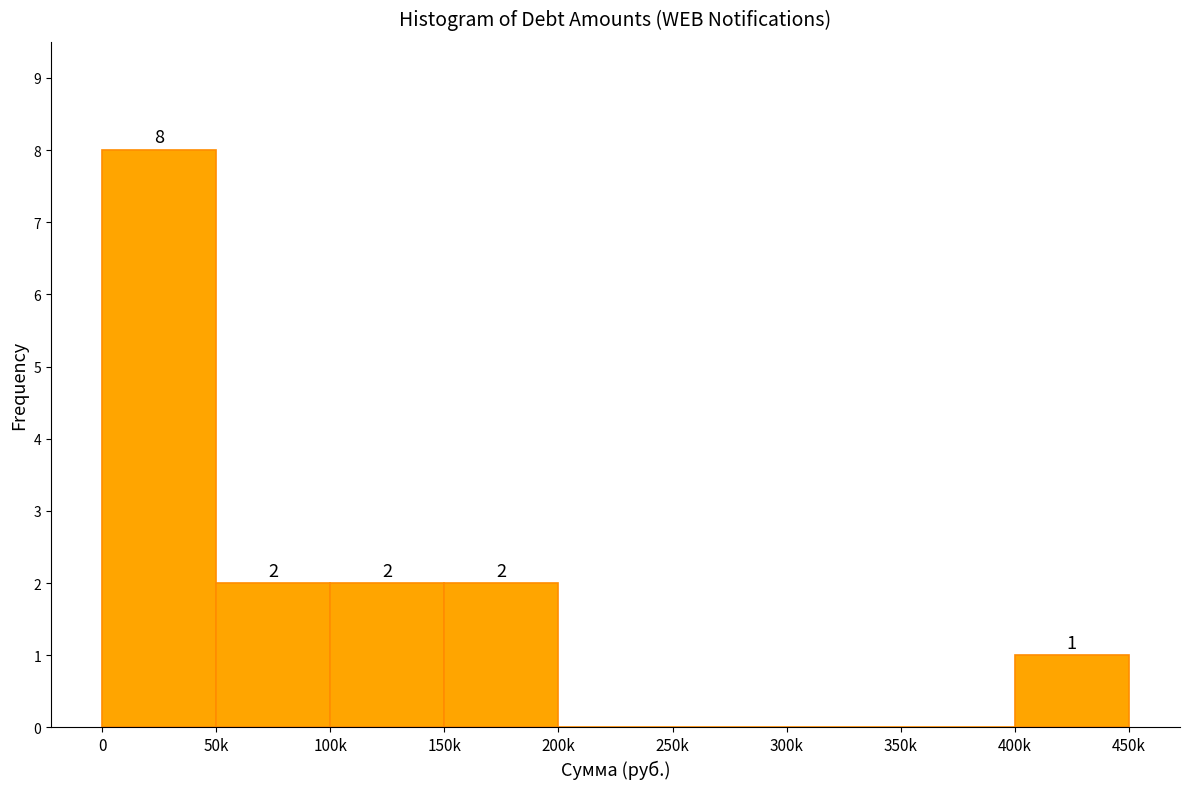

Reading left to right, list all the values displayed in this chart.

0=8	50k=2	100k=2	150k=2	200k=0	250k=0	300k=0	350k=0	400k=1